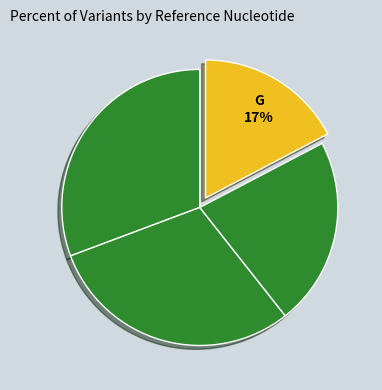

How many slices are in this pie chart?

4